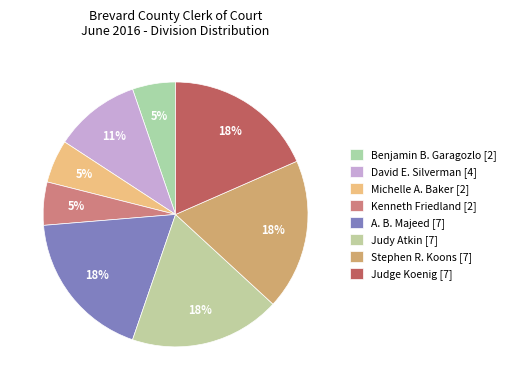

To the nearest percent, what is the average slice percentage?

12%